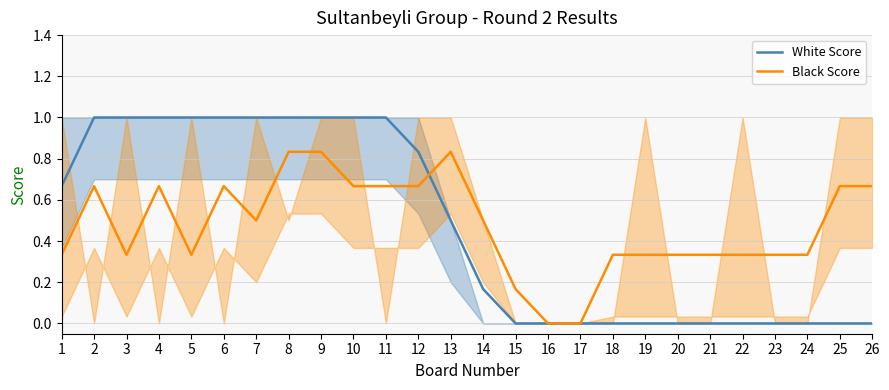

The White Score series shows 1.8 at 7. True or false?

False